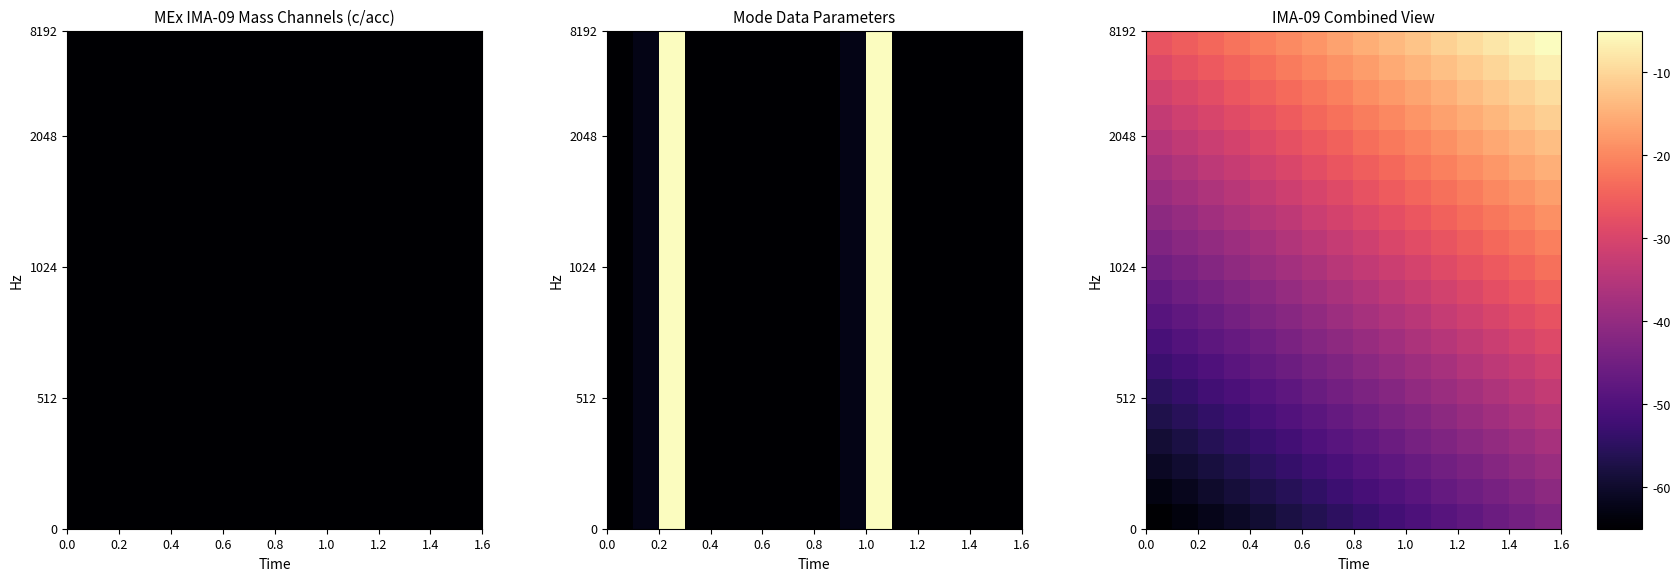

How many series are shown in this chart?

20